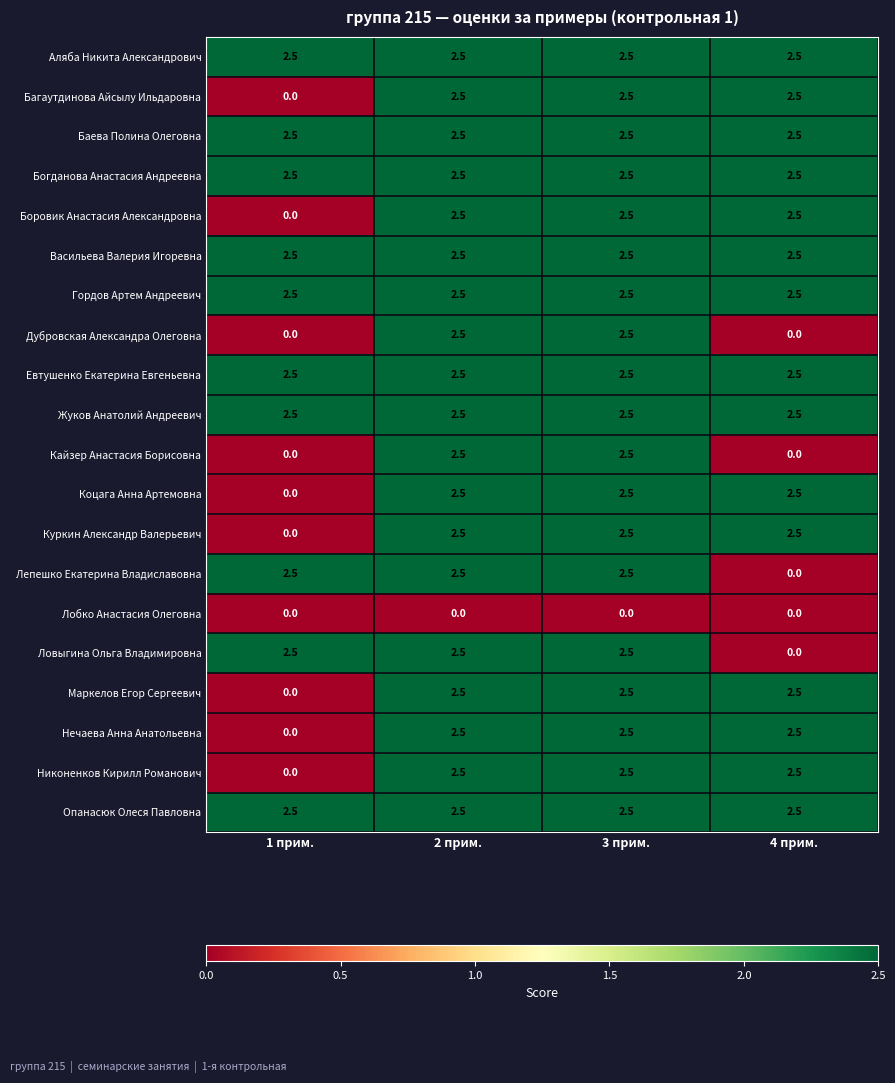

What is the spread (max minus min) of values at 2 прим.?

2.5